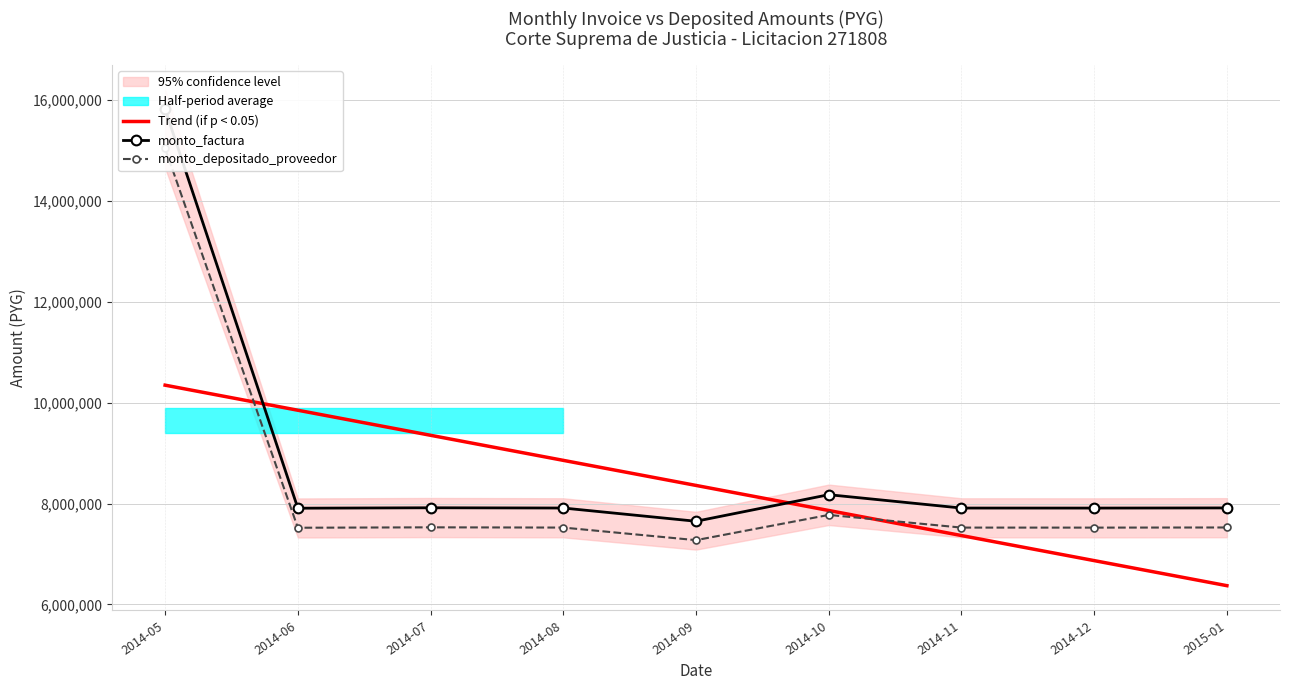

What are all the series names shown in the legend?

Trend (if p < 0.05), monto_factura, monto_depositado_proveedor